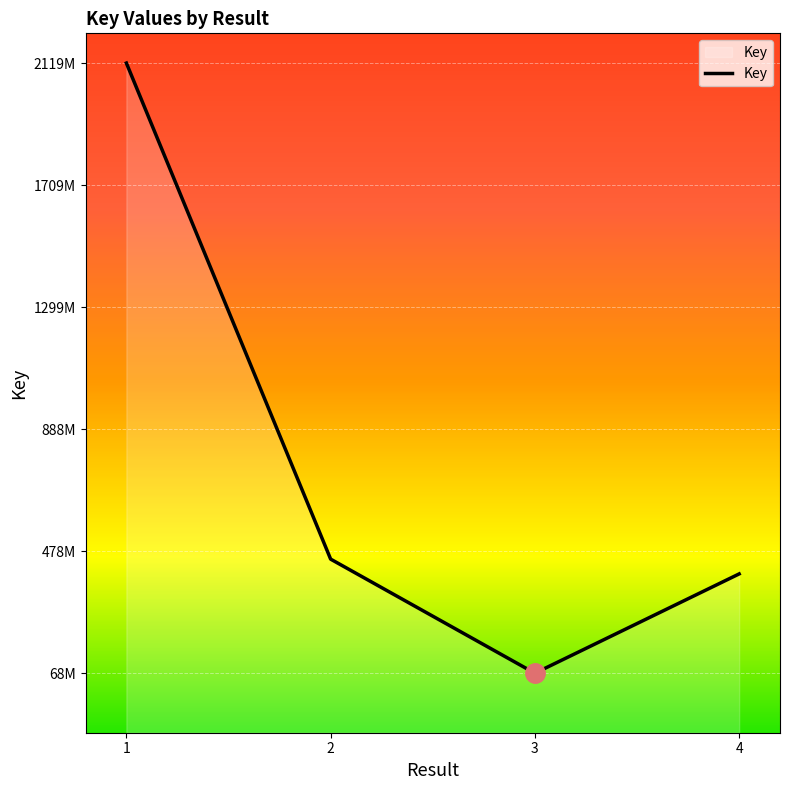

True or false: there are more than 2 points higher than both neighbors.

False